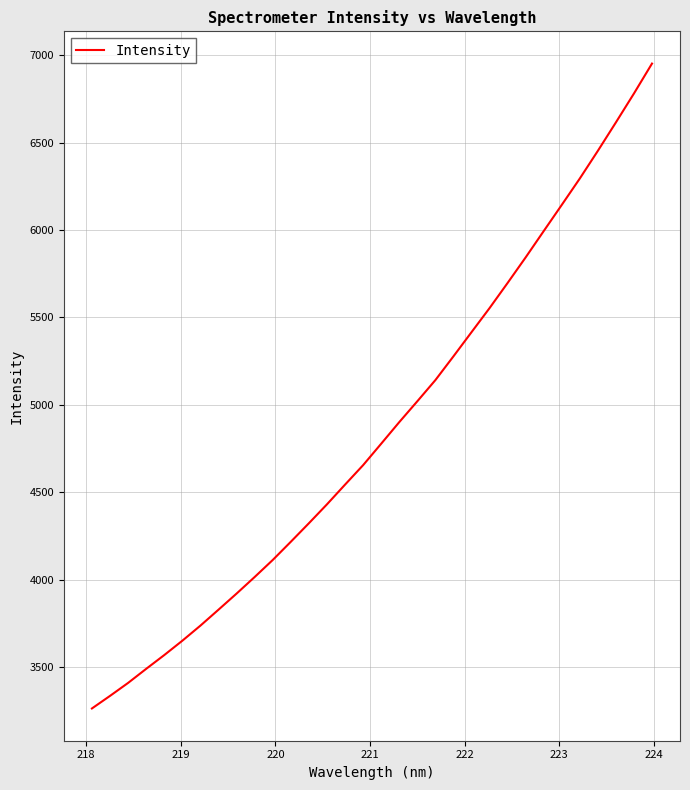

What is the difference between the maximum and minimum values?

3690.2